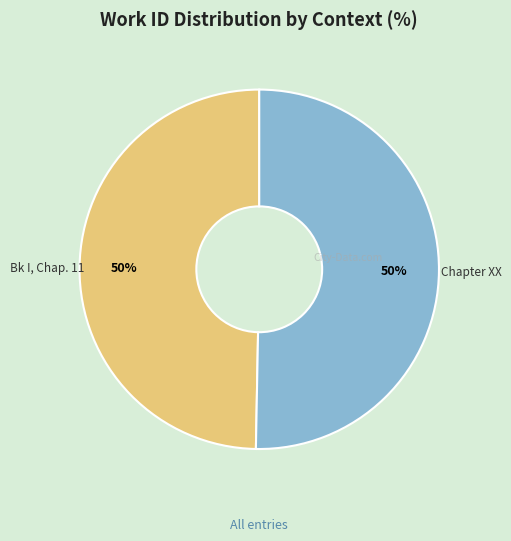

The Bk I, Chap. 11 slice represents 55% of the pie. True or false?

False